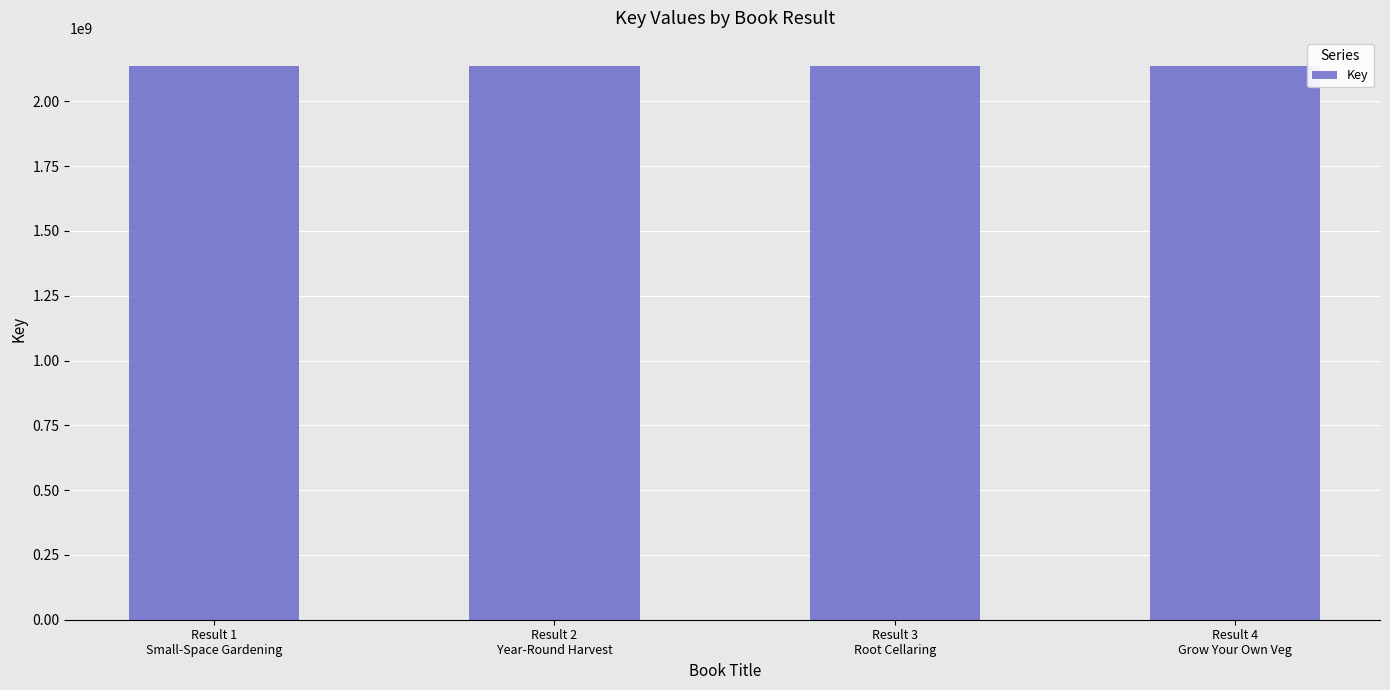

What position from the right is Result 1
Small-Space Gardening?

4